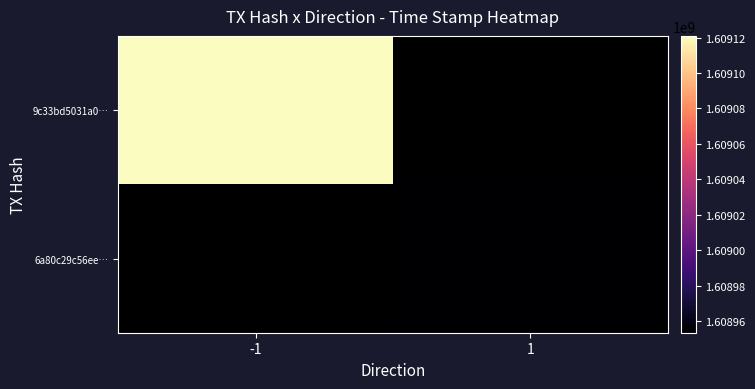

Is the value of 9c33bd5031a0… at 1 greater than the value of 6a80c29c56ee… at -1?

No